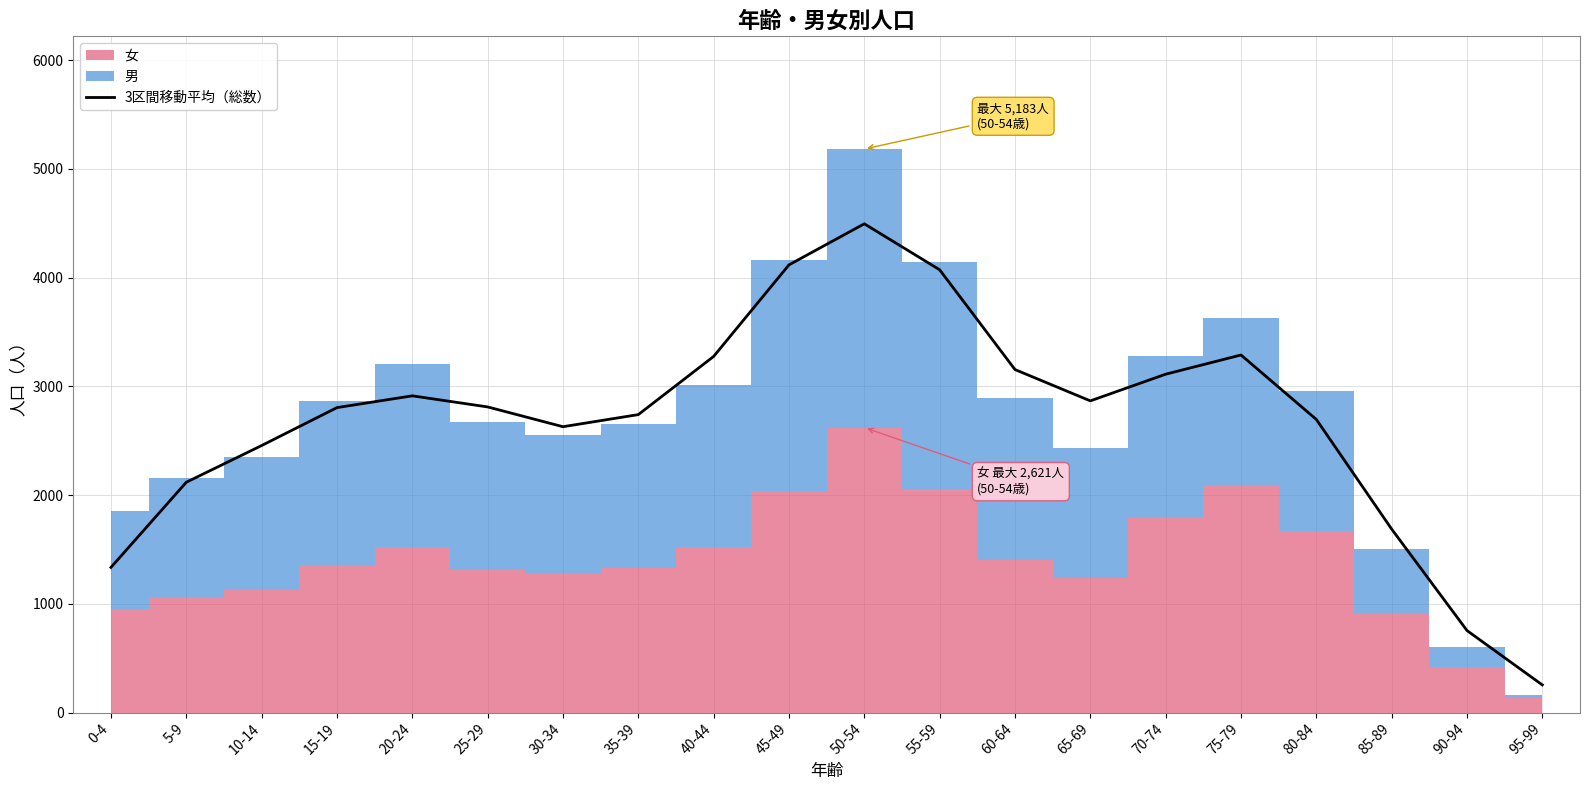

How many lines are shown in the chart?

1